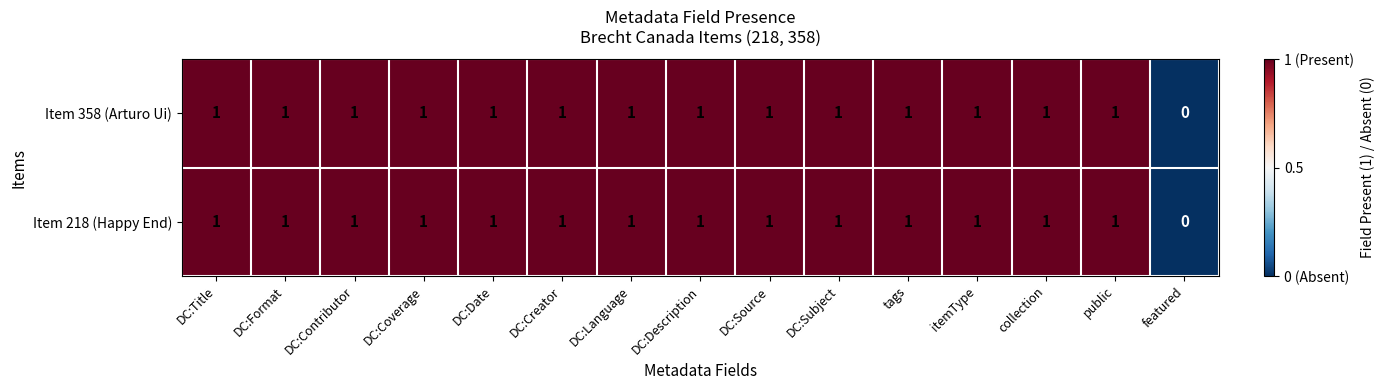

Where is Item 218 (Happy End) nearest to the value 0?

featured